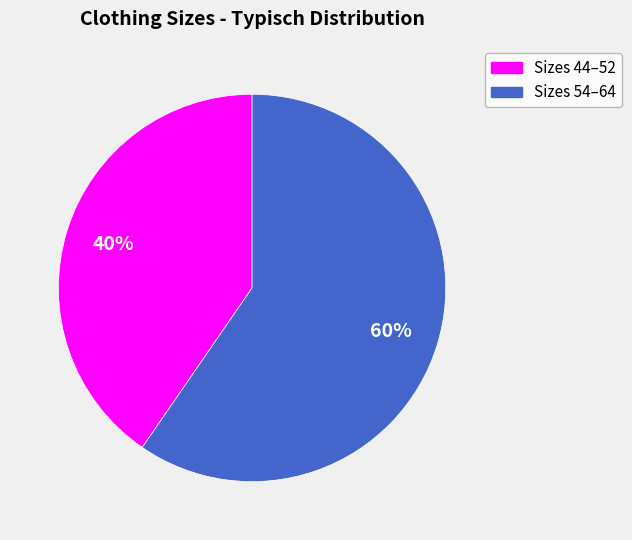

What is the largest slice in the pie chart?

Sizes 54–64